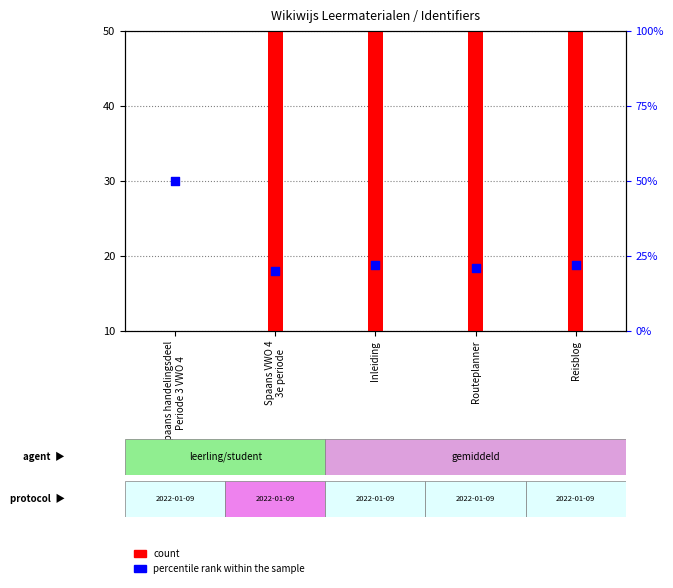

Which series has the largest total across all categories?

count